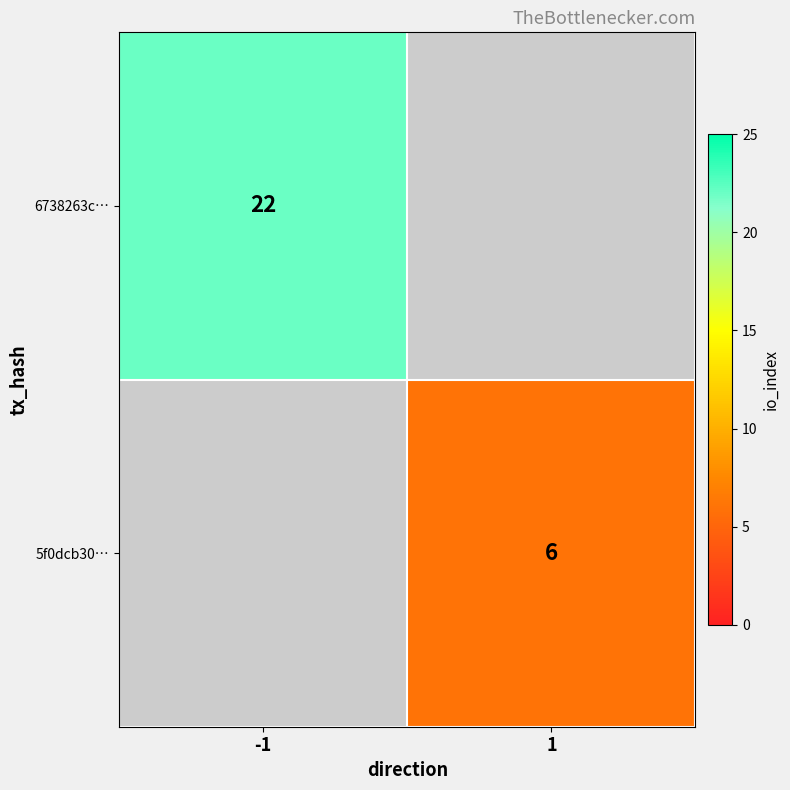

True or false: 6738263c… has a value of 22 at -1.

True